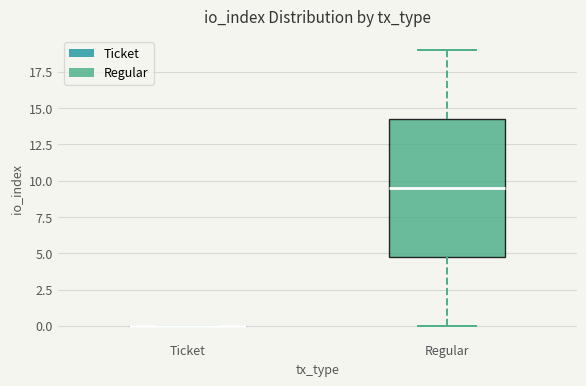

Reading left to right, read every box against the y-axis: the position of its median line, the range the box covers, and the ends of its whiskers. The values are not printed on the chart, so give them approximately, as read against the axis.

Ticket: box collapsed to a line at 0.0, whiskers 0.0 to 0.0
Regular: median 9.5, box 5.0 to 14.5, whiskers 0.0 to 19.0